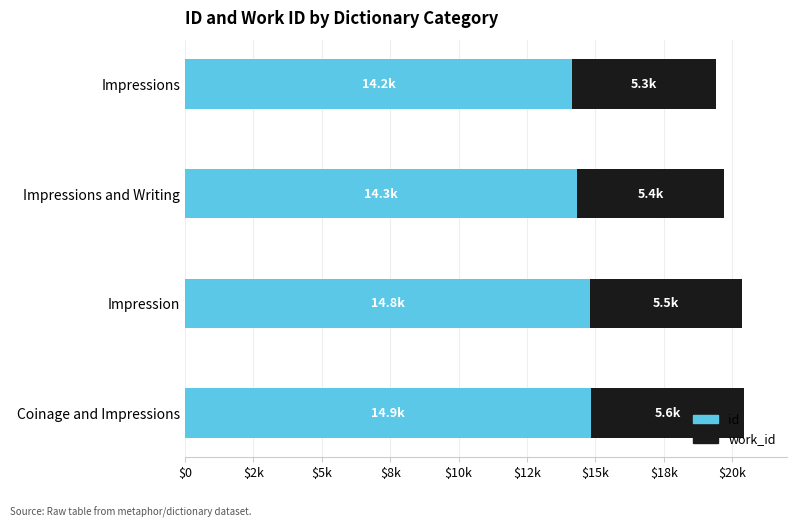

Rank the series by their maximum value, from highest to lowest.

id, work_id